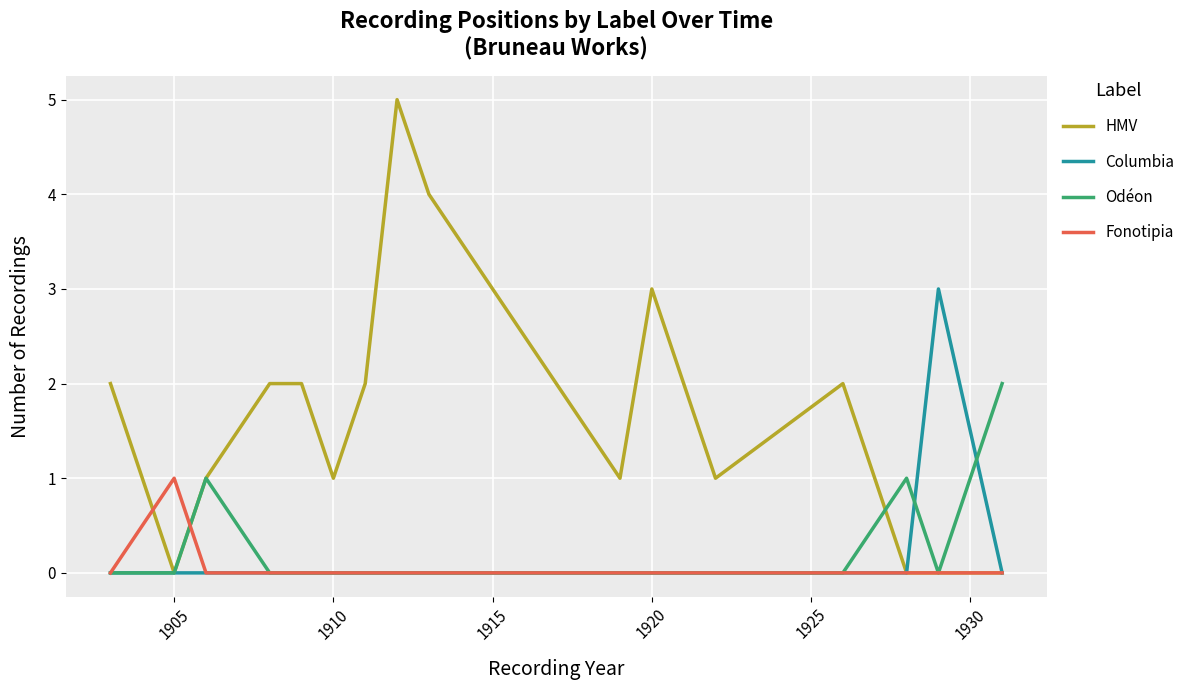

Which series has the largest range (max minus min)?

HMV